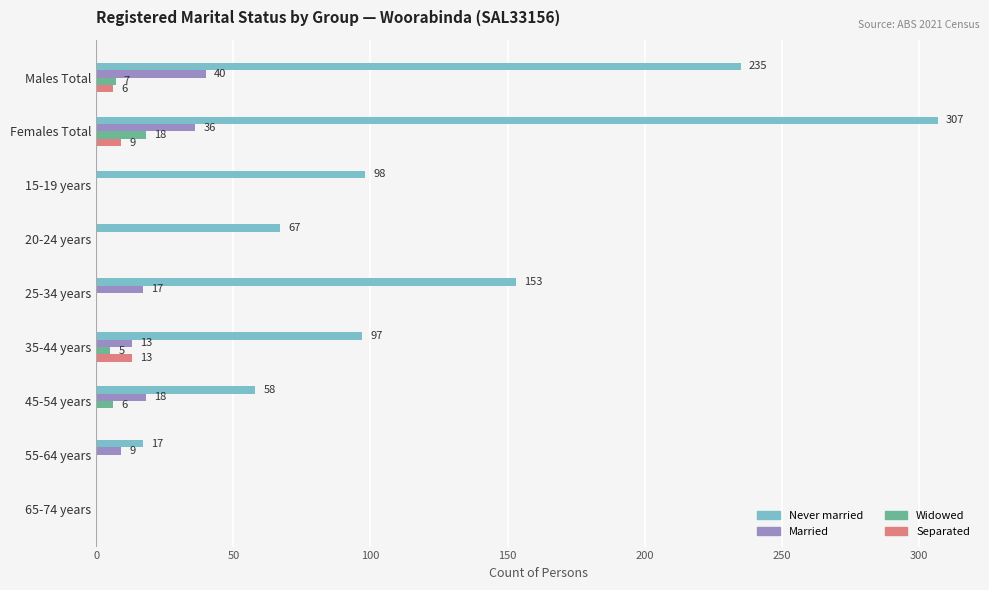

Which series has the largest total across all categories?

Never married